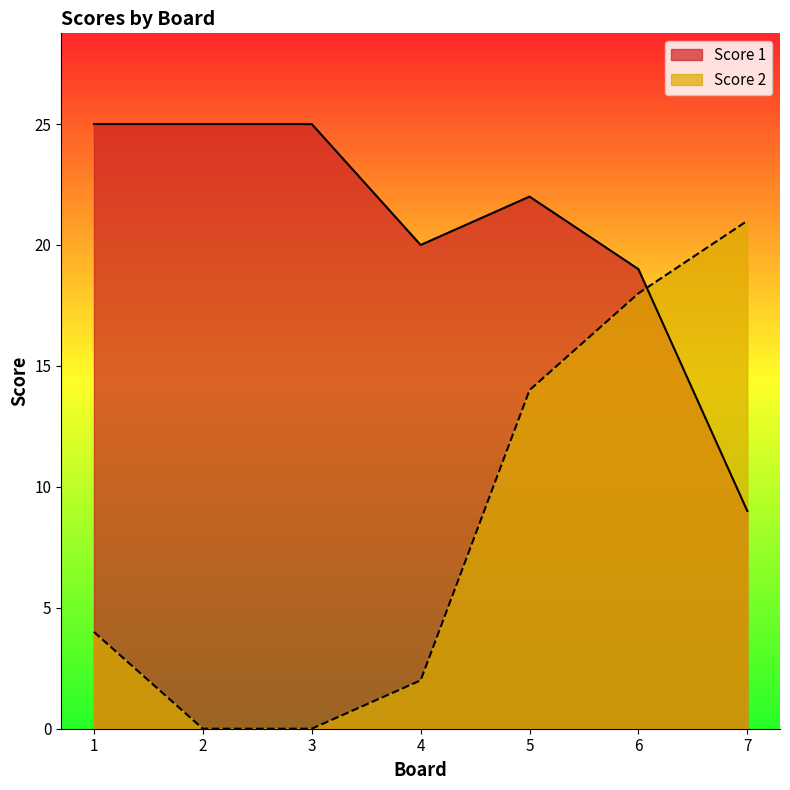

What is the average value of the Score 2 series?

8